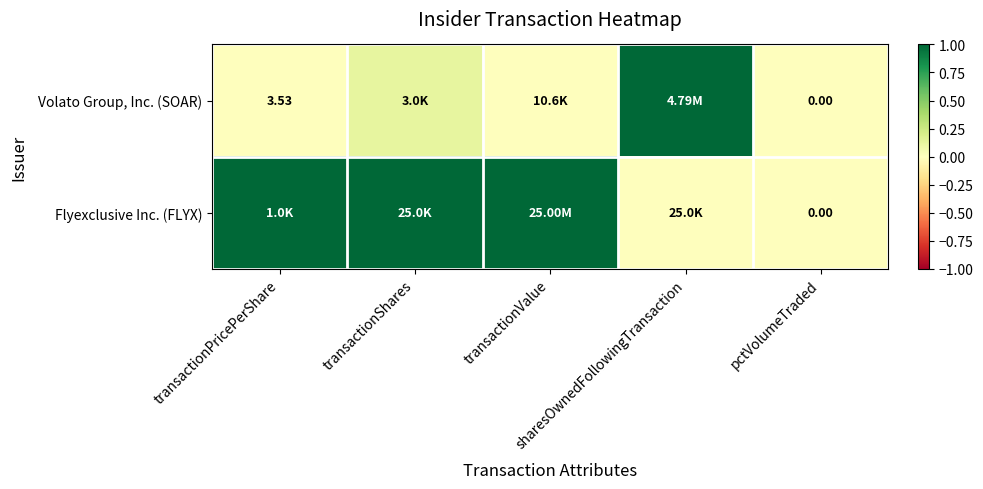

How many values in the Flyexclusive Inc. (FLYX) series are below 1?

2